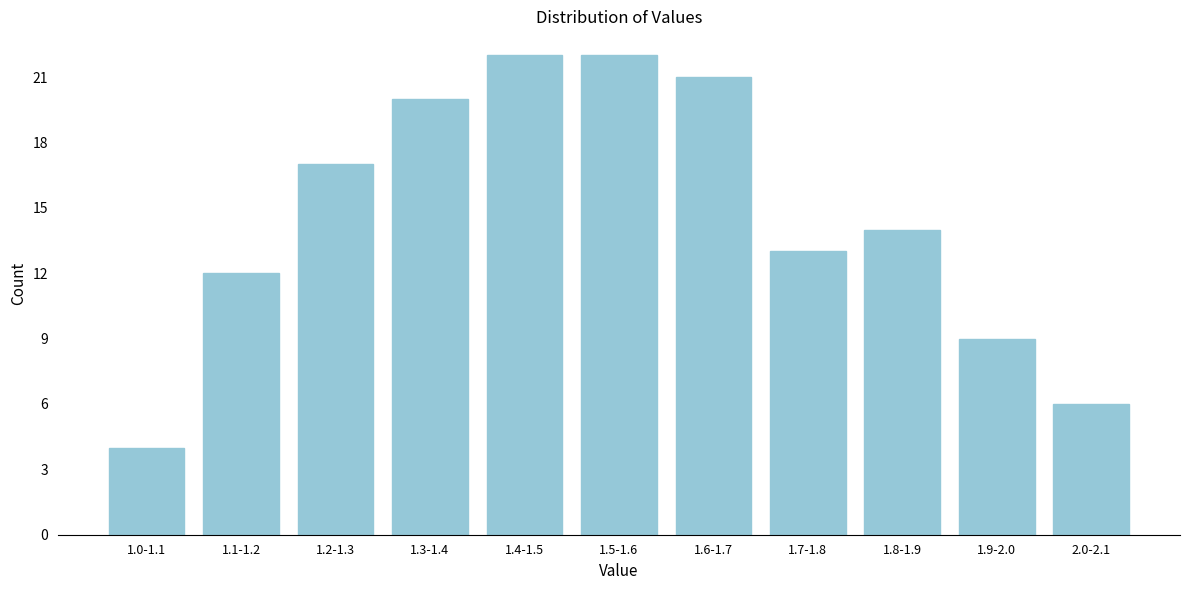

Reading right to left, what are all the values shown in this chart?

6	9	14	13	21	22	22	20	17	12	4